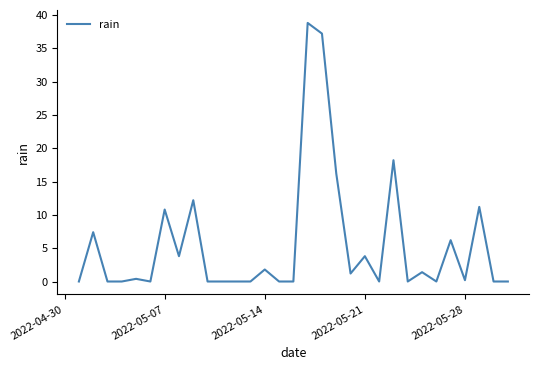

What is the maximum value shown in the chart?

38.8